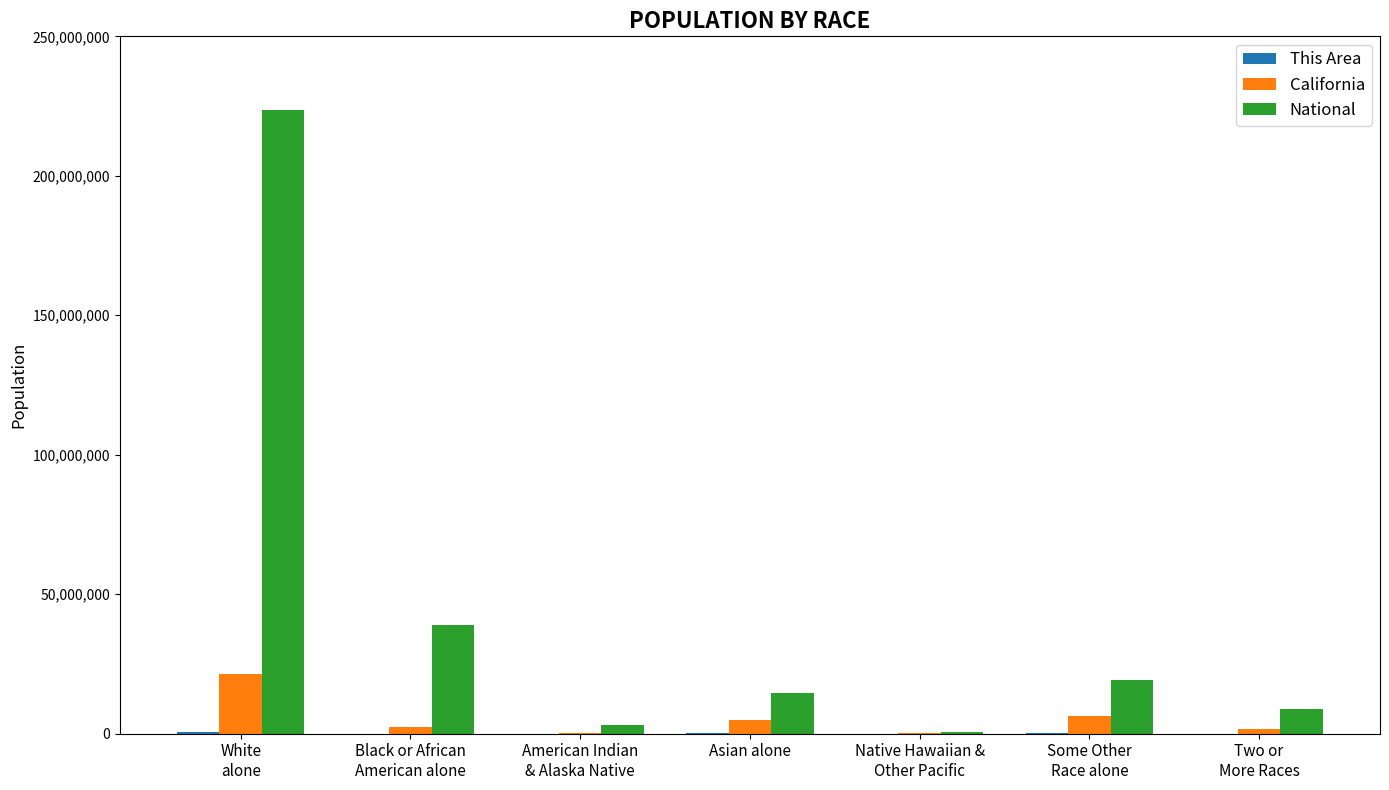

Does the chart contain stacked bars?

No